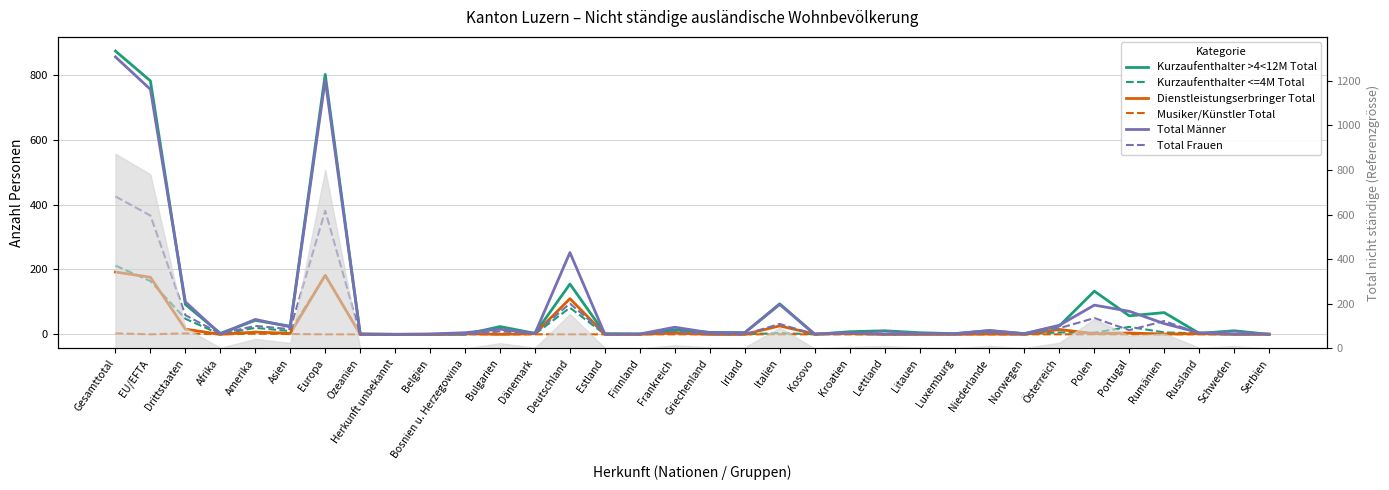

Is the value of Total Frauen at Gesamttotal greater than the value of Kurzaufenthalter >4<12M Total at Griechenland?

Yes